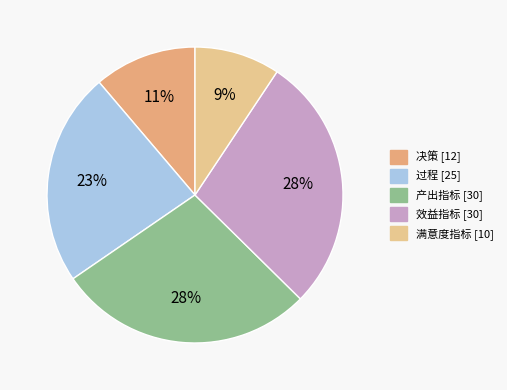

How many slices are in this pie chart?

5